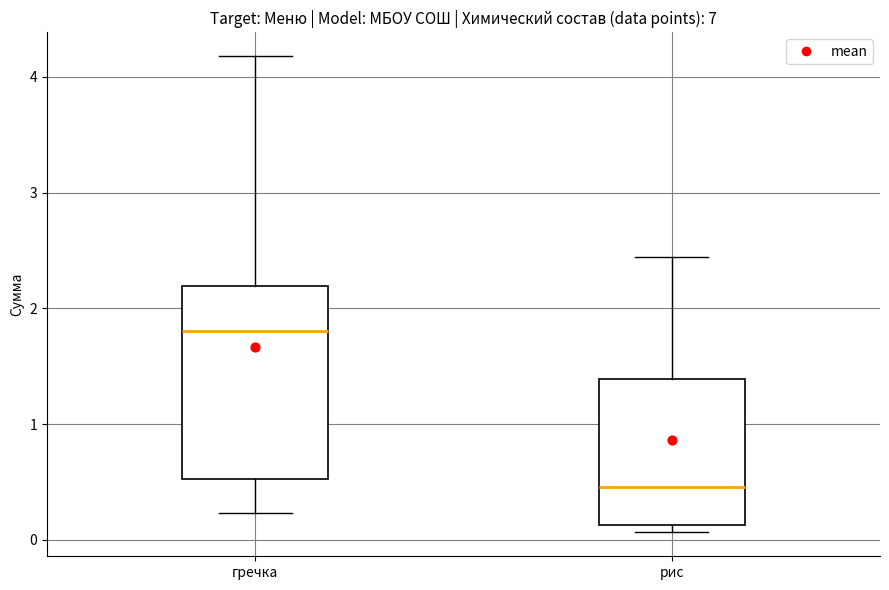

Where does the median line of the box for гречка sit on the y-axis? The values are not printed on the chart, so give them approximately, as read against the axis.

1.8